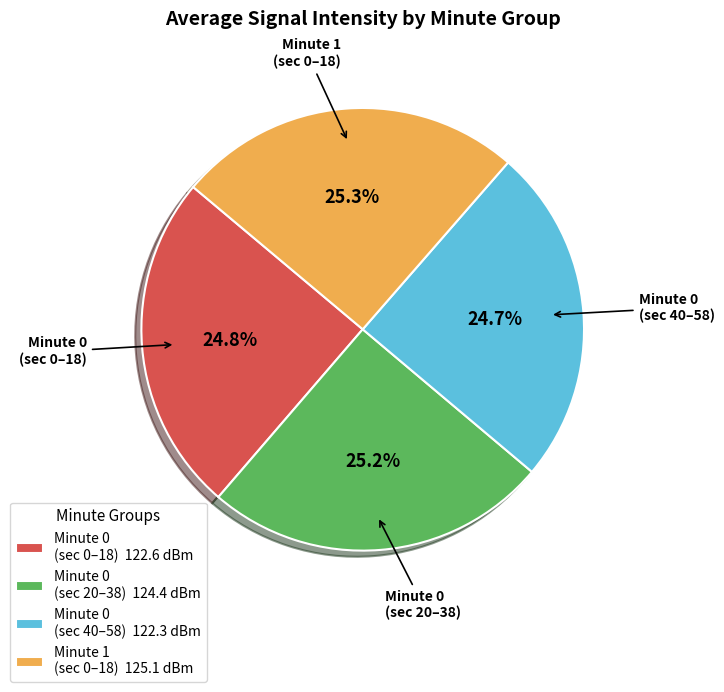

Combined, what portion of the pie is Minute 1 (sec 0–18) 125.1 dBm and Minute 0 (sec 0–18) 122.6 dBm?

50.1%